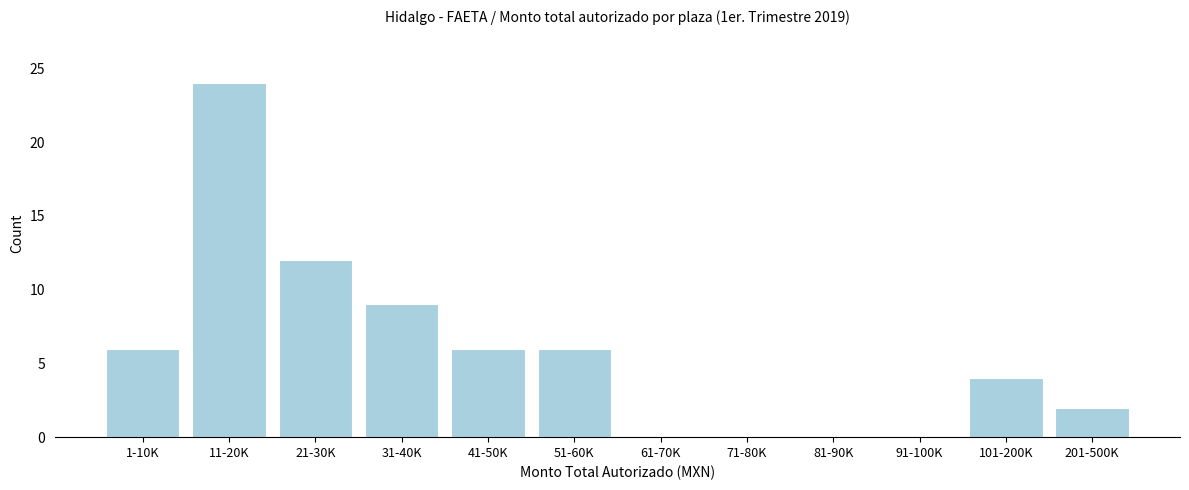

Reading left to right, what are all the values shown in this chart?

1-10K=6	11-20K=24	21-30K=12	31-40K=9	41-50K=6	51-60K=6	61-70K=0	71-80K=0	81-90K=0	91-100K=0	101-200K=4	201-500K=2